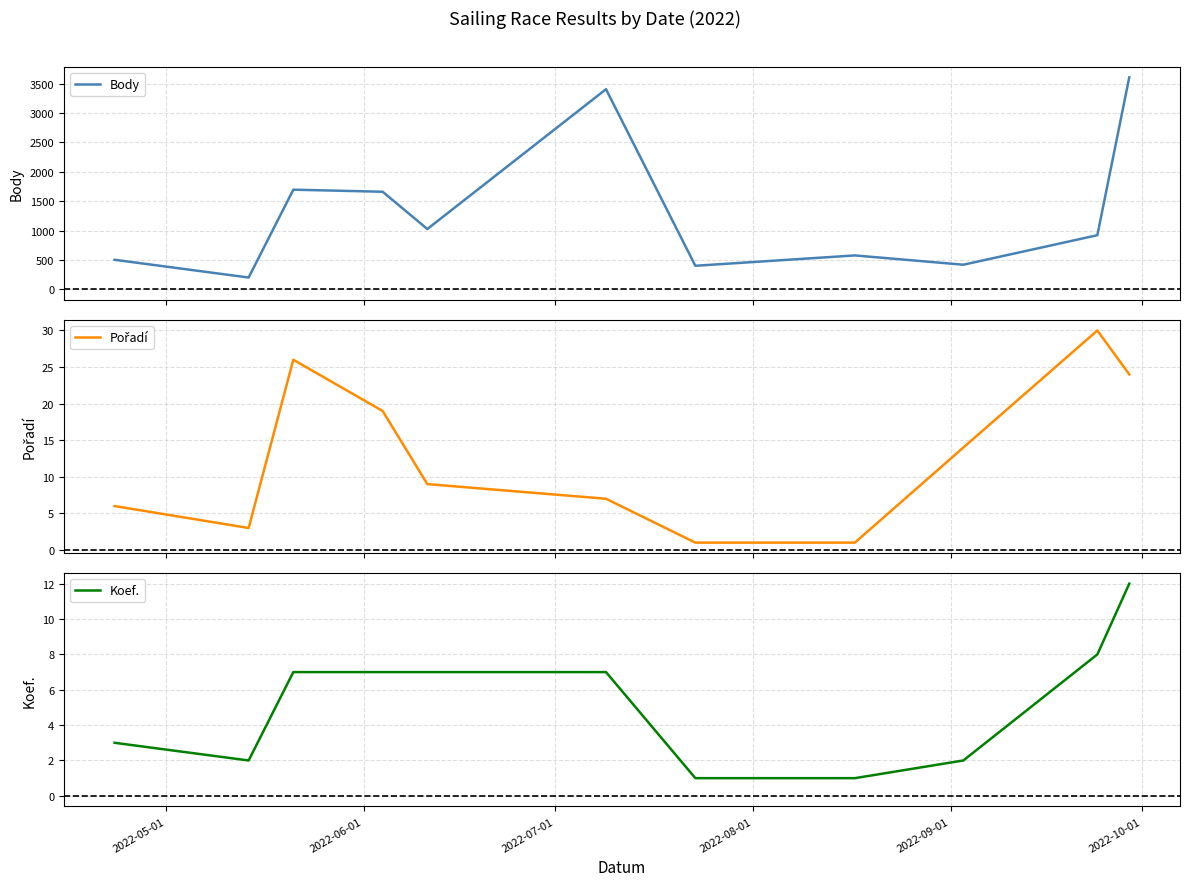

Which series has the largest total across all categories?

Body